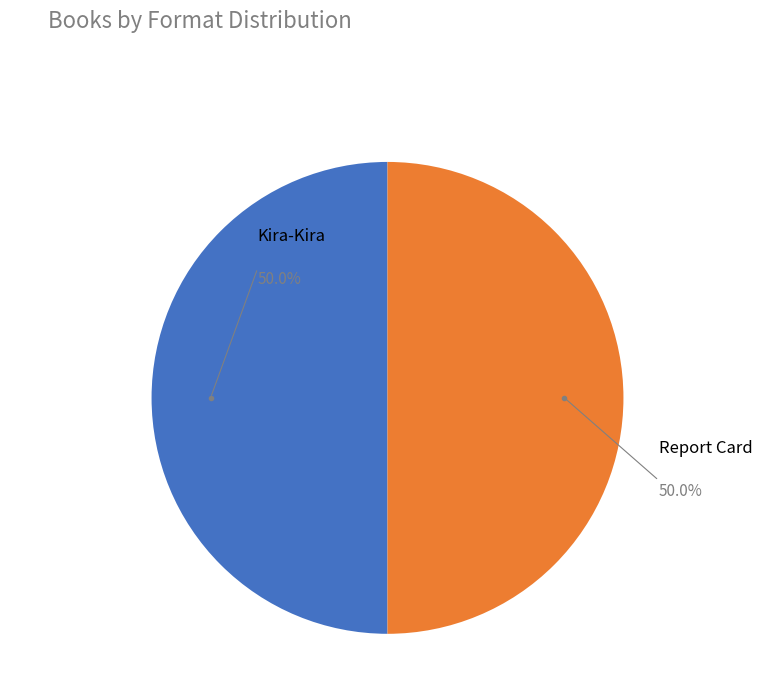

Approximately how many times larger is the value at Report Card compared to Kira-Kira?

1.0